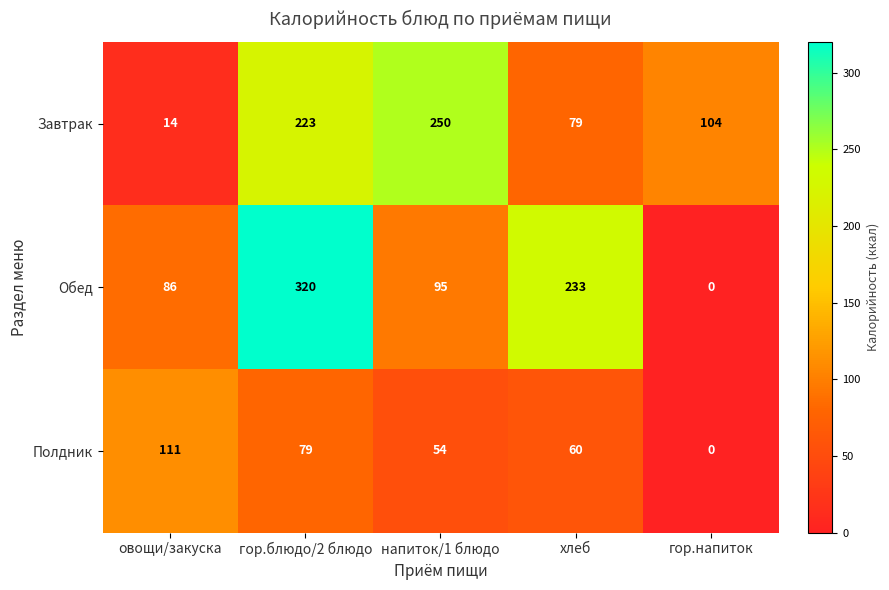

The value of Полдник at гор.блюдо/2 блюдо is 79. True or false?

True